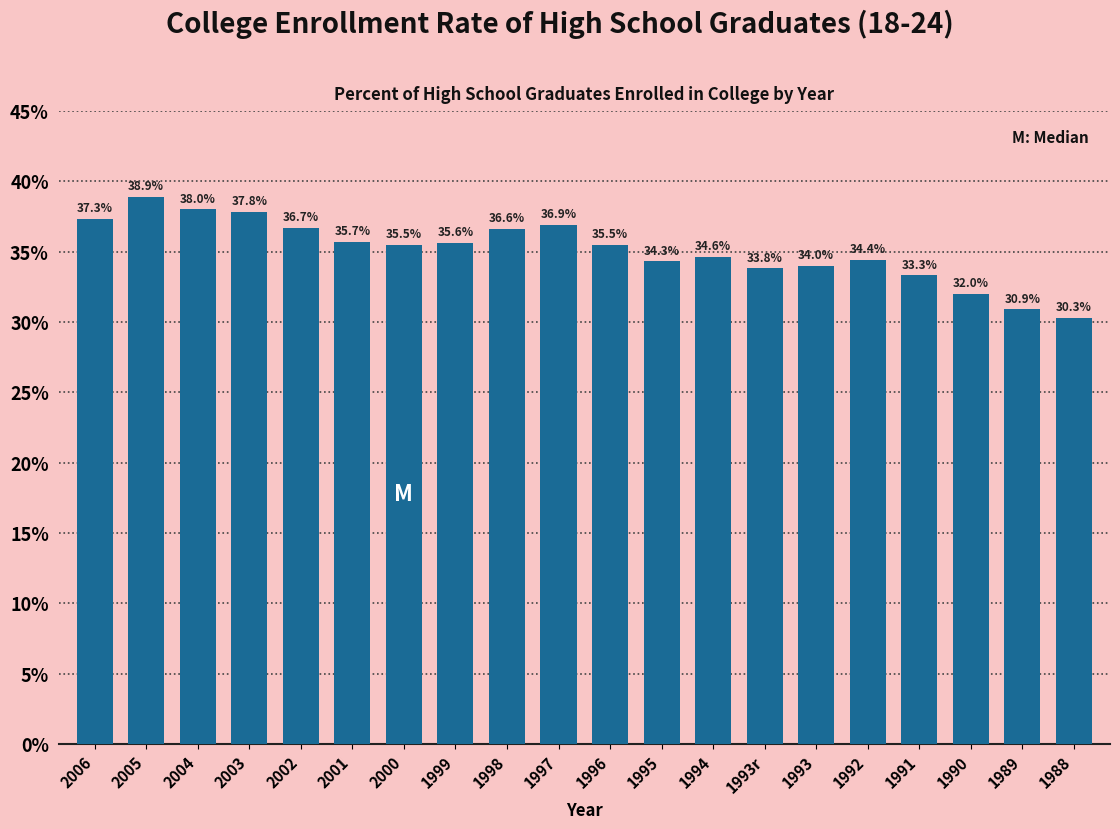

Reading left to right, extract all data points from this chart.

2006=37.3	2005=38.9	2004=38.0	2003=37.8	2002=36.7	2001=35.7	2000=35.5	1999=35.6	1998=36.6	1997=36.9	1996=35.5	1995=34.3	1994=34.6	1993r=33.8	1993=34.0	1992=34.4	1991=33.3	1990=32.0	1989=30.9	1988=30.3